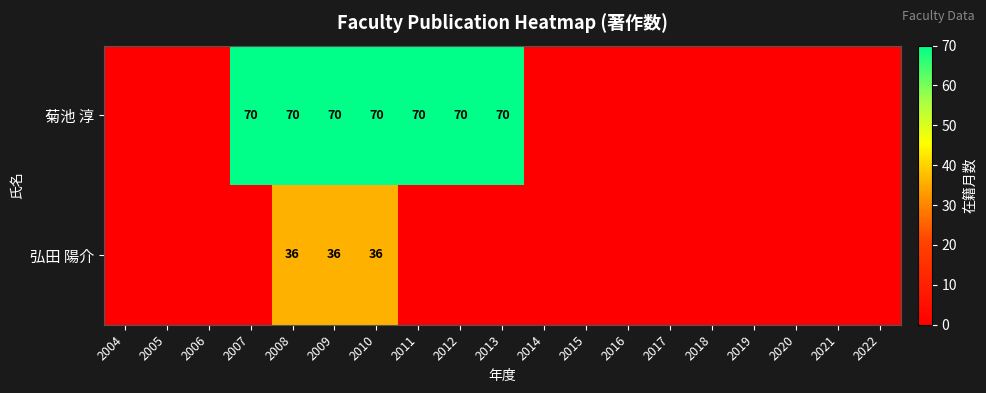

Is it true that 菊池 淳 equals 70 at 2008?

True